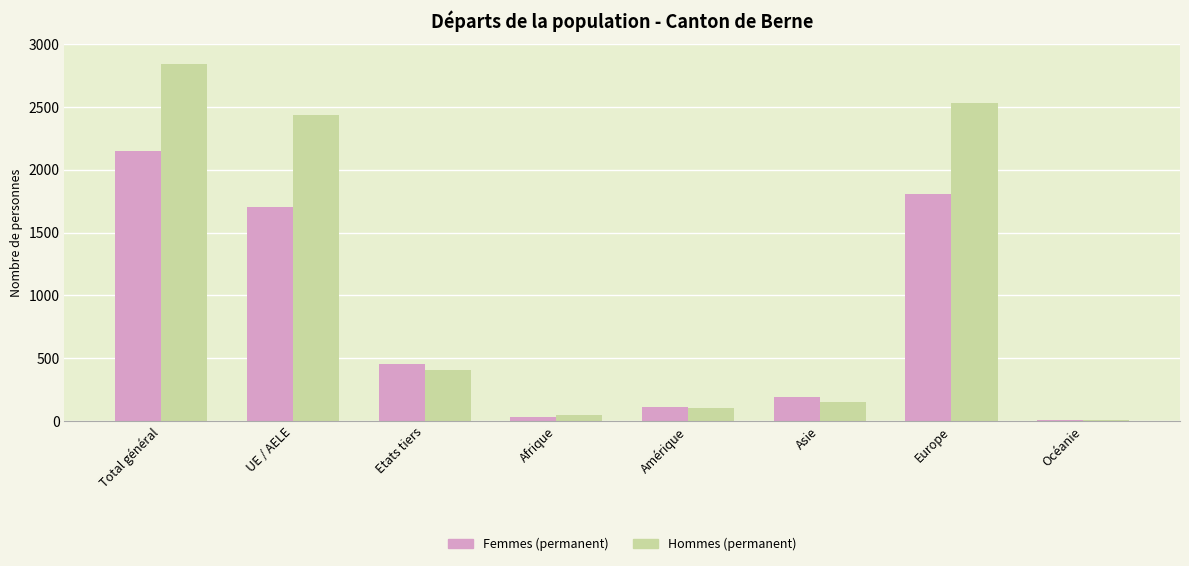

The value of Femmes (permanent) at Amérique is 115. True or false?

True